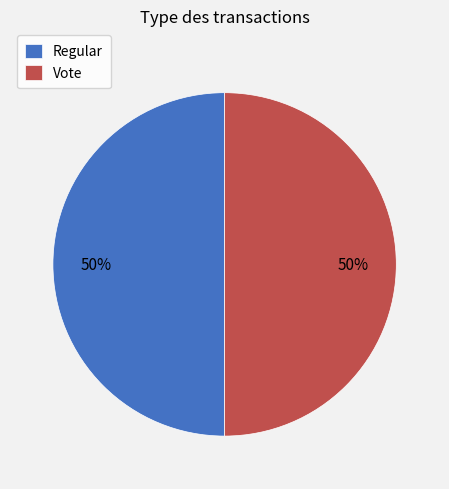

Is the sum of Vote and Regular greater than half?

Yes